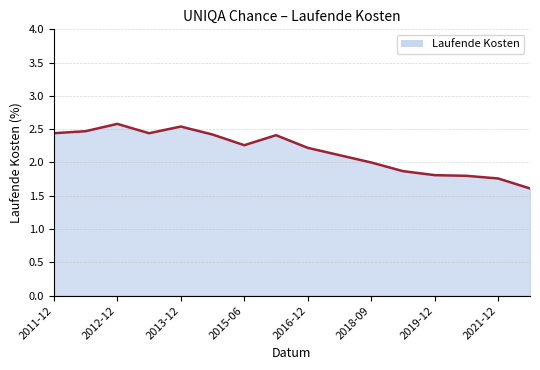

What is the greatest value displayed?

2.6